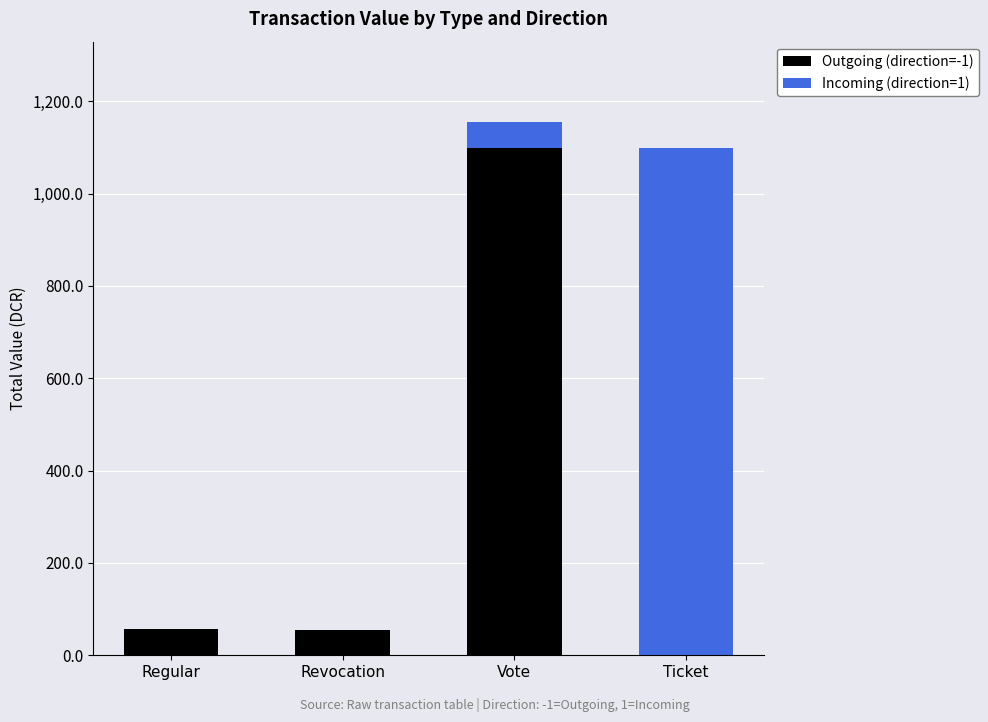

What is the maximum value for Outgoing (direction=-1)?

1099.3